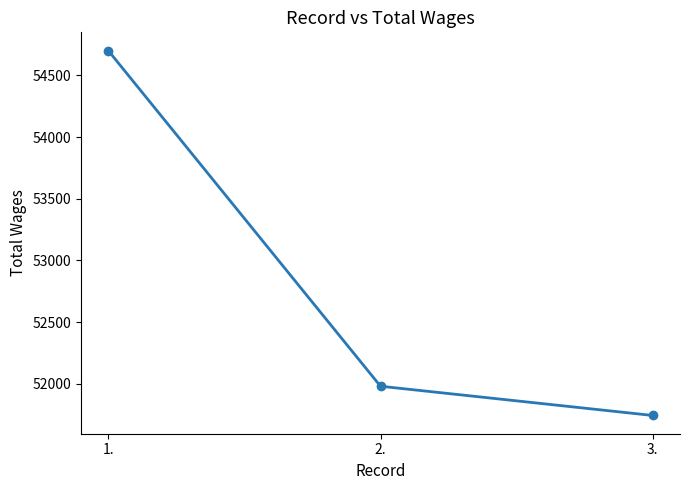

What is the difference between the maximum and minimum values?

2958